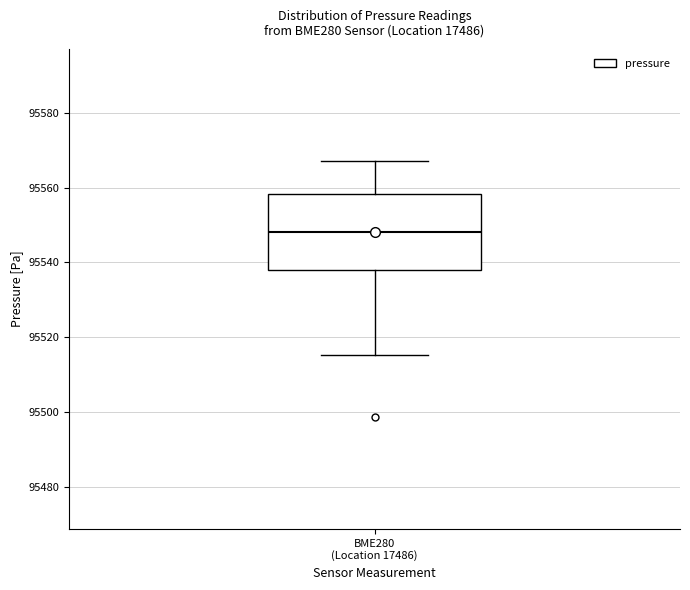

Read this box plot against the y-axis: the position of the median line, the range covered by the box, and the ends of both whiskers. The values are not printed on the chart, so give them approximately, as read against the axis.

median 95548, box 95538 to 95558, whiskers 95516 to 95568